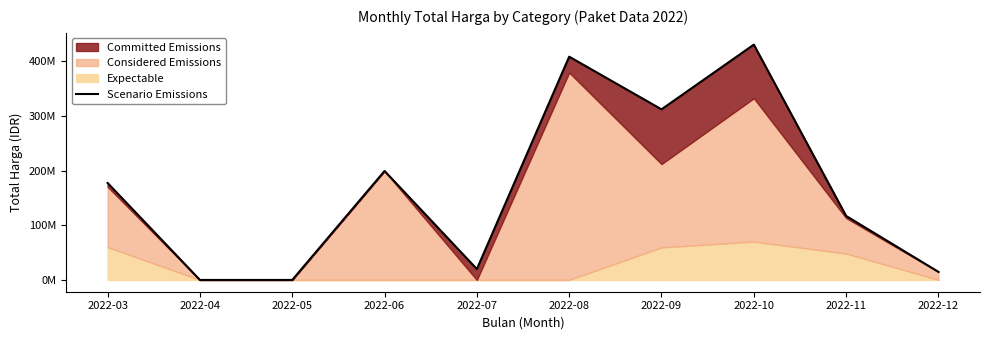

Between 2022-11 and 2022-08, which is larger?

2022-08